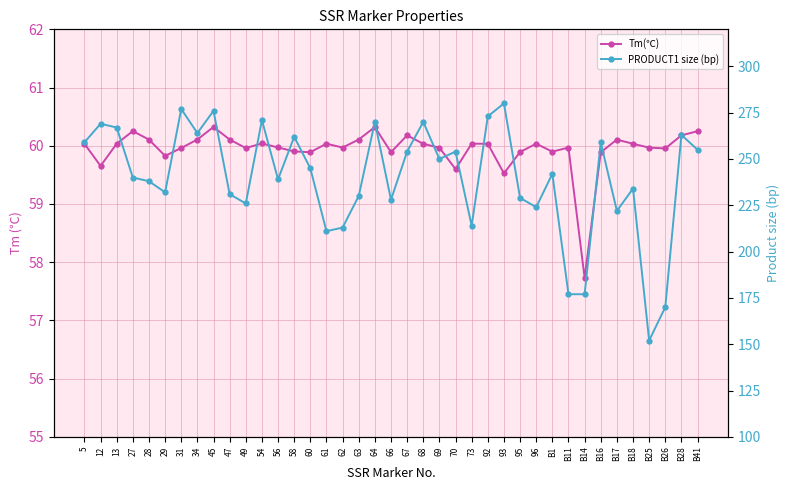

True or false: PRODUCT1 size (bp) and Tm(℃) intersect in this chart.

False